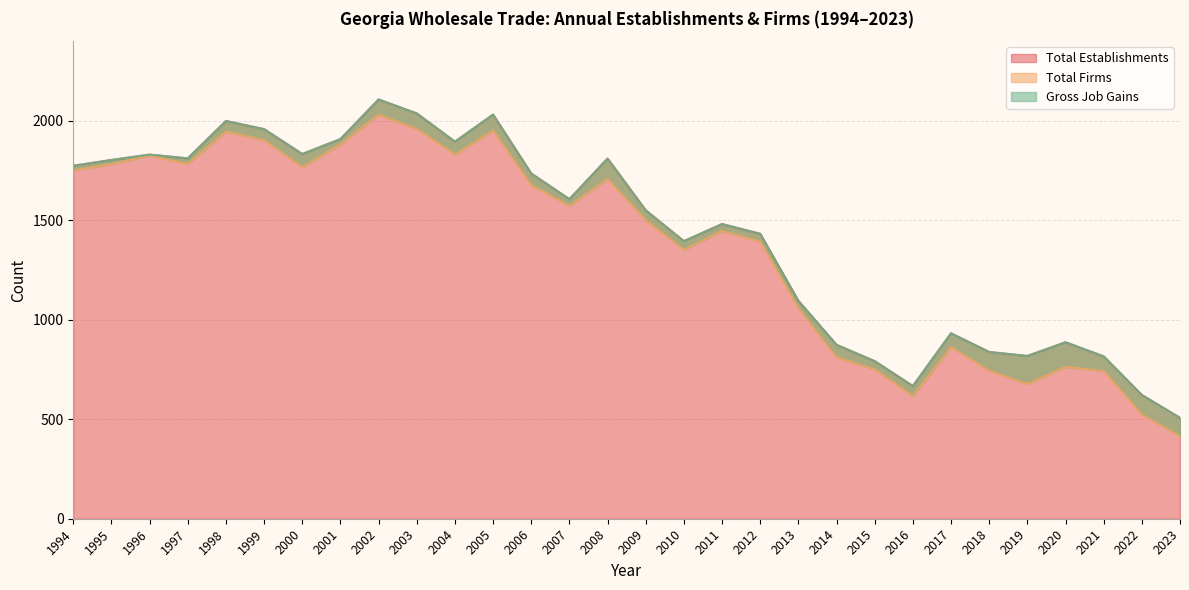

Does the chart have visible grid lines?

Yes